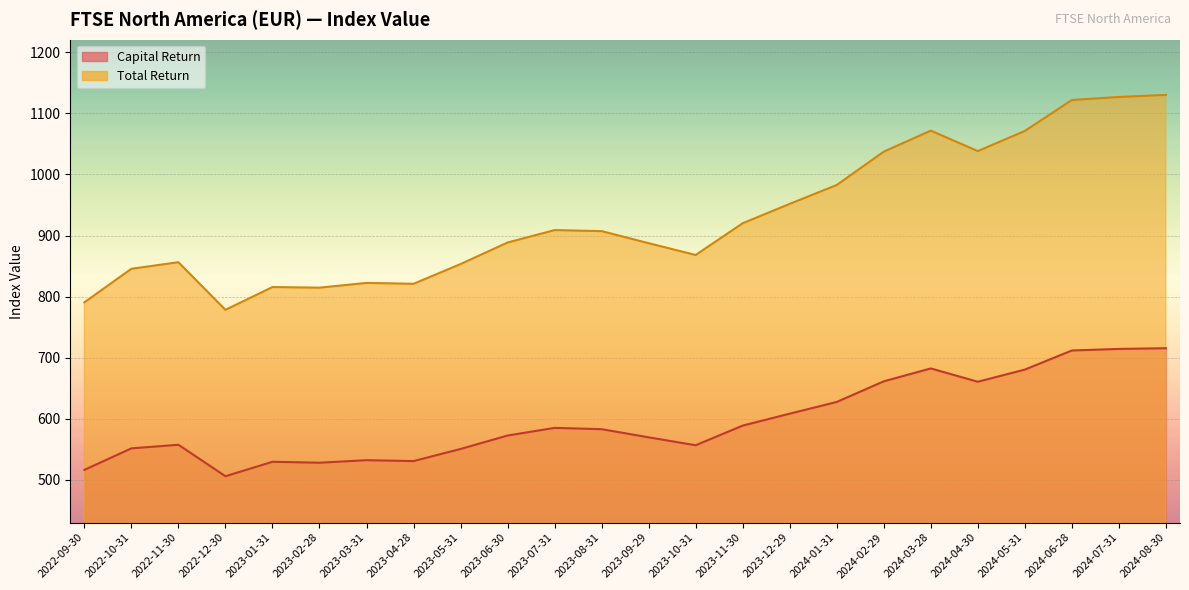

Which series has the largest total across all categories?

Total Return